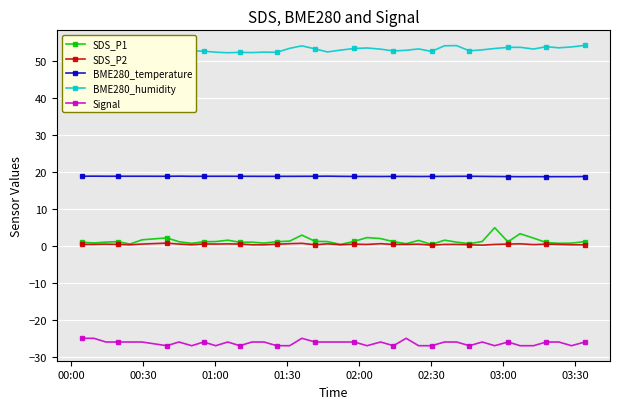

What is the value of the Signal point at the 19th from the left?

-26.0